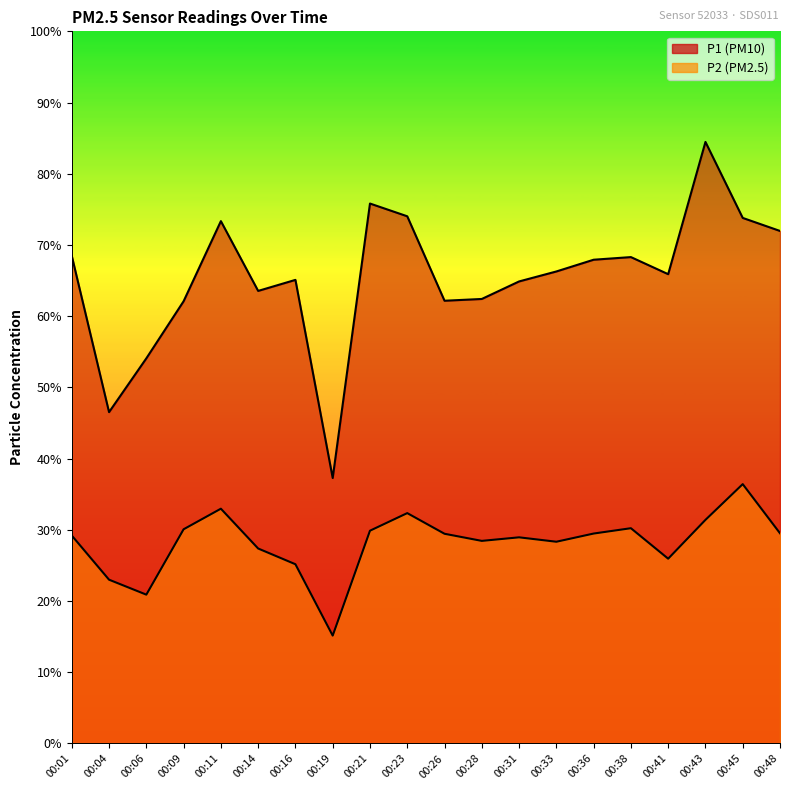

True or false: P2 has more than 1 points higher than both neighbors.

True